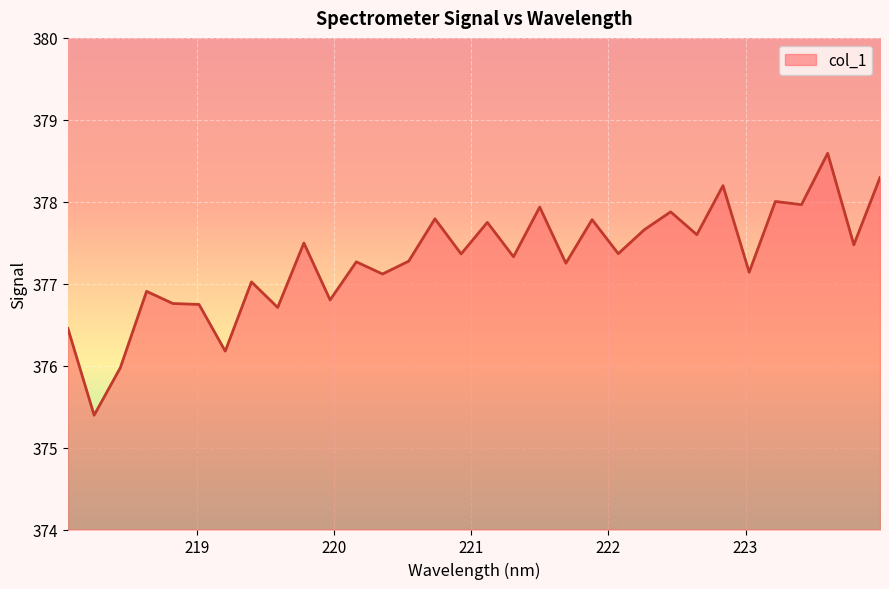

What is the smallest value displayed?

375.4